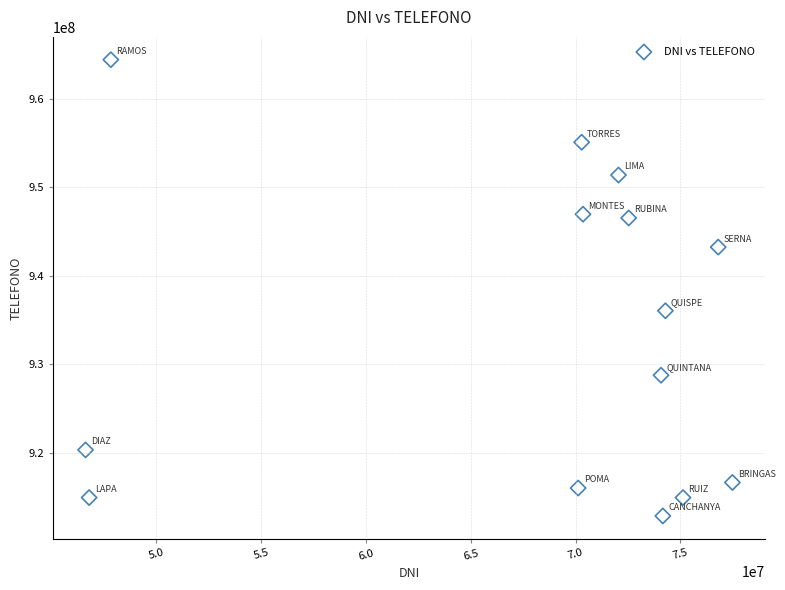

What is the range of X values (max minus min)?

30863315